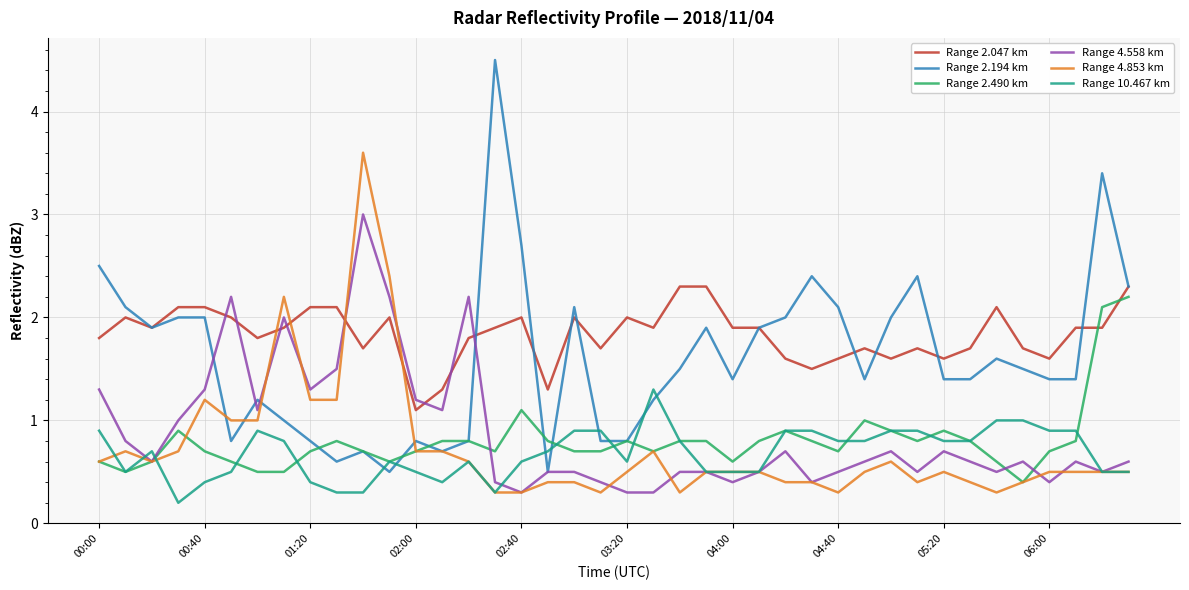

Which series has the largest range (max minus min)?

Range 2.194 km